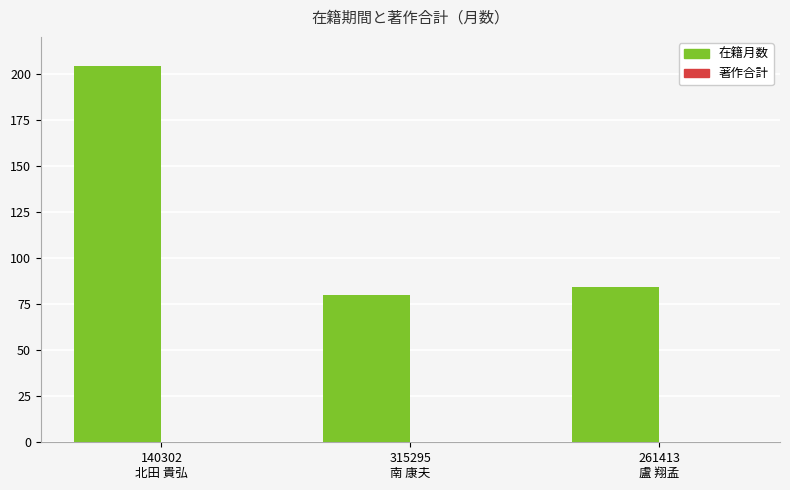

How many bars are there in total?

3